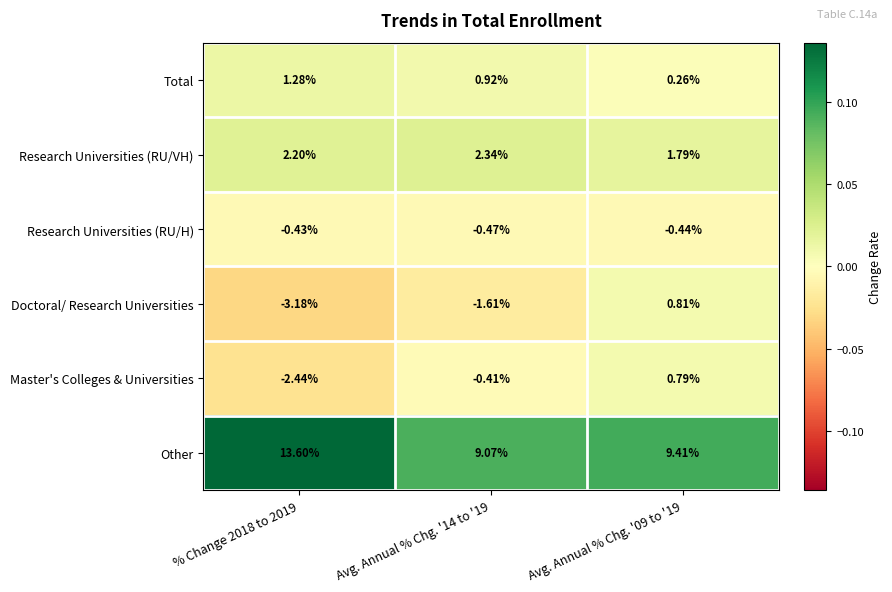

Which series has the largest total across all categories?

Other